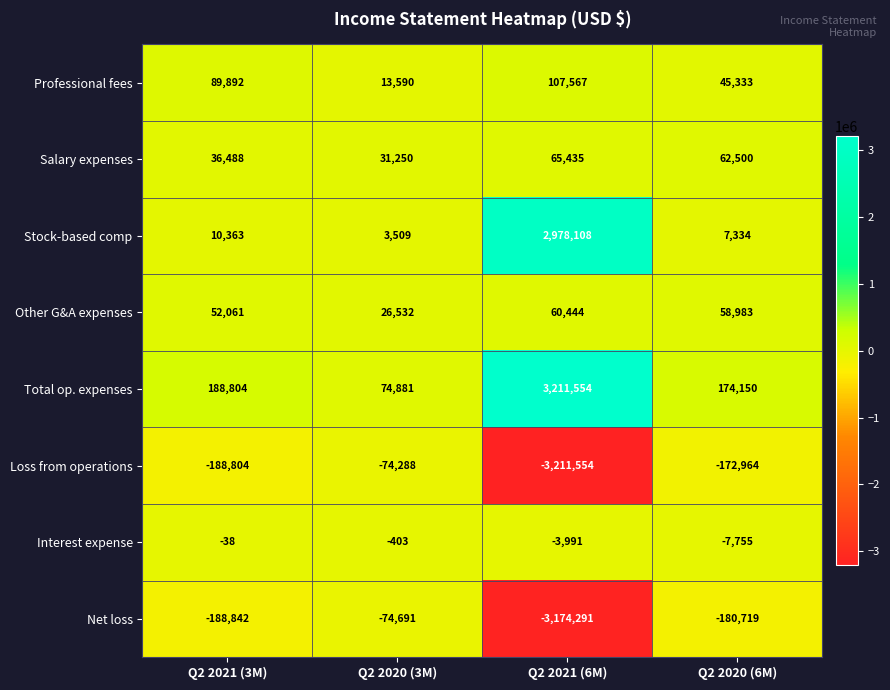

What is the sum of all Loss from operations values?

-3647610